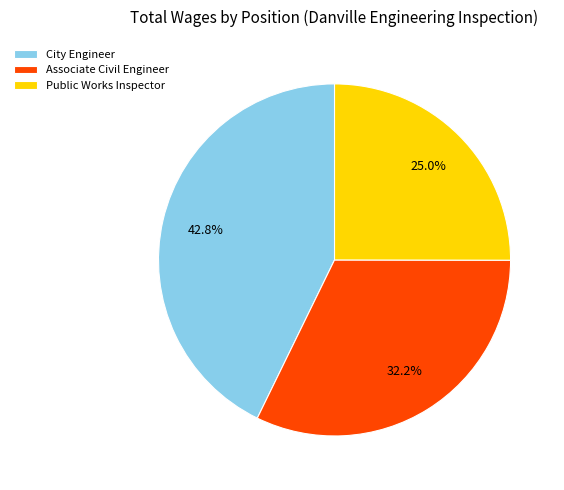

What is the total percentage of Associate Civil Engineer and Public Works Inspector?

57.2%